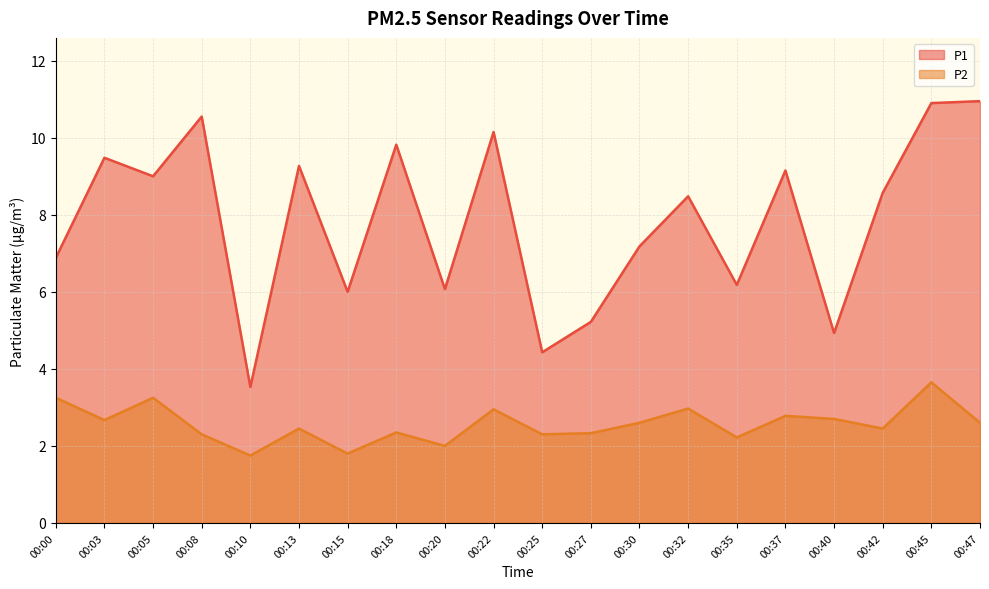

True or false: P1 and P2 intersect in this chart.

False